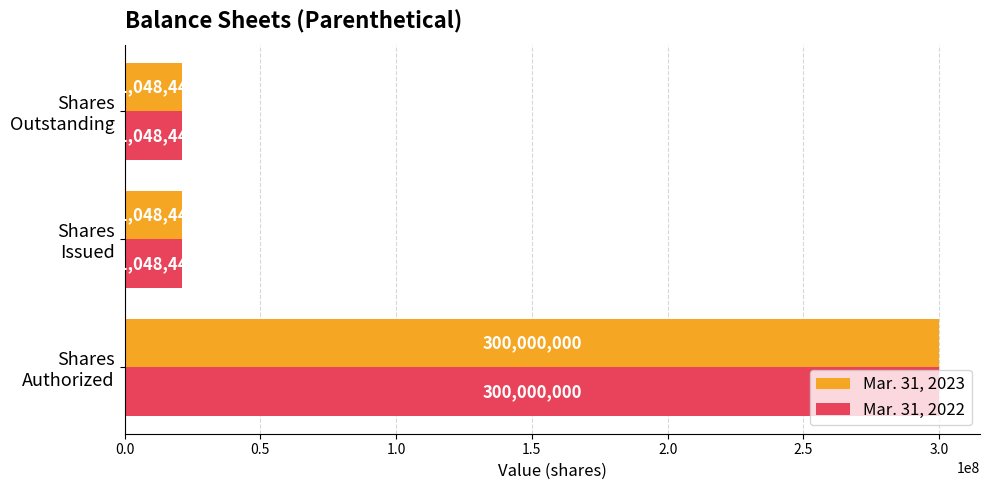

What is the sum of all Mar. 31, 2022 values?

342096880